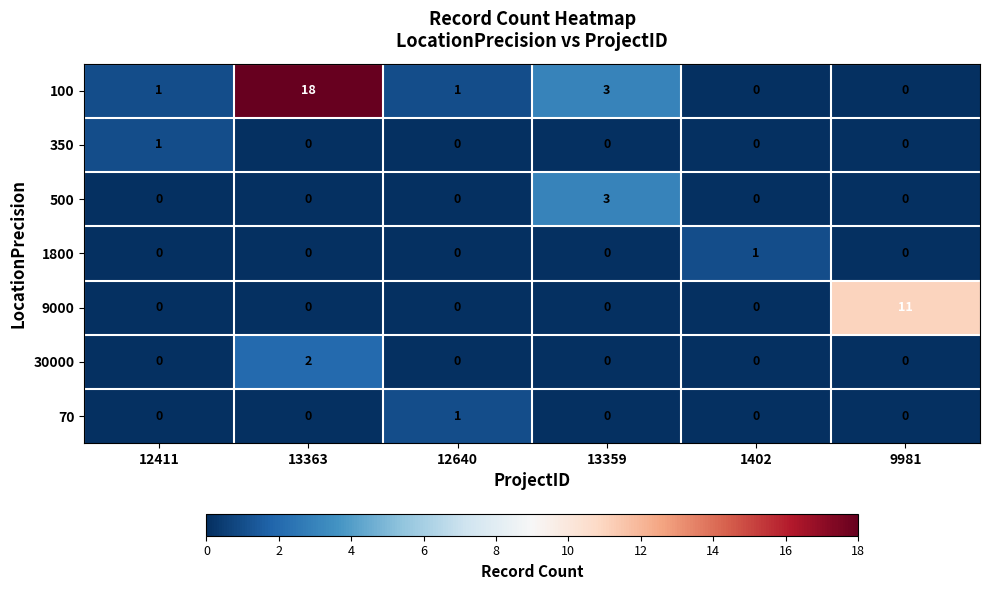

What is the total value across all series at 12640?

2